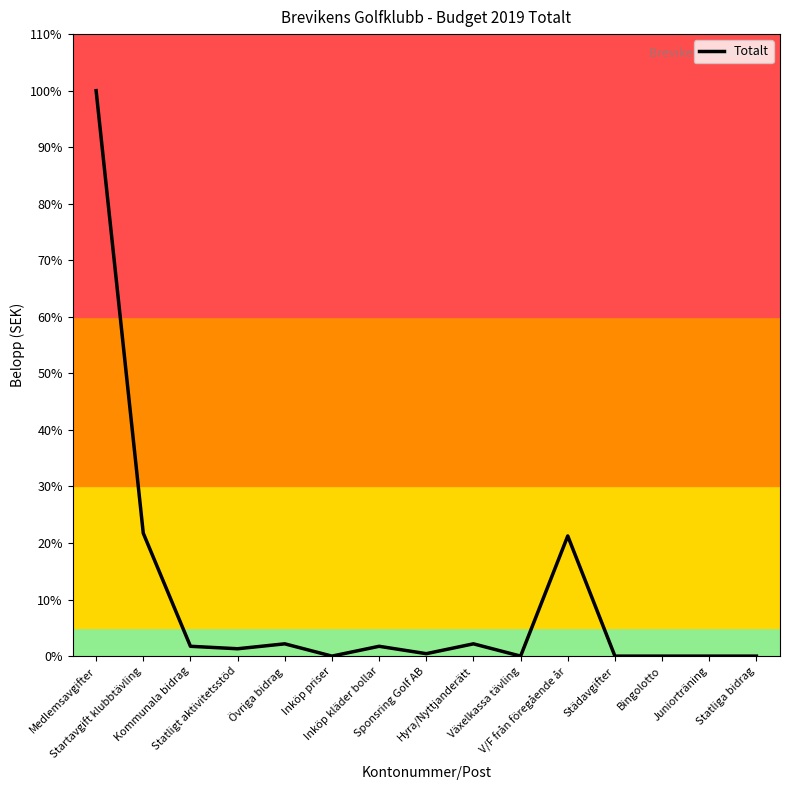

What is the difference between the maximum and minimum values?

100.0